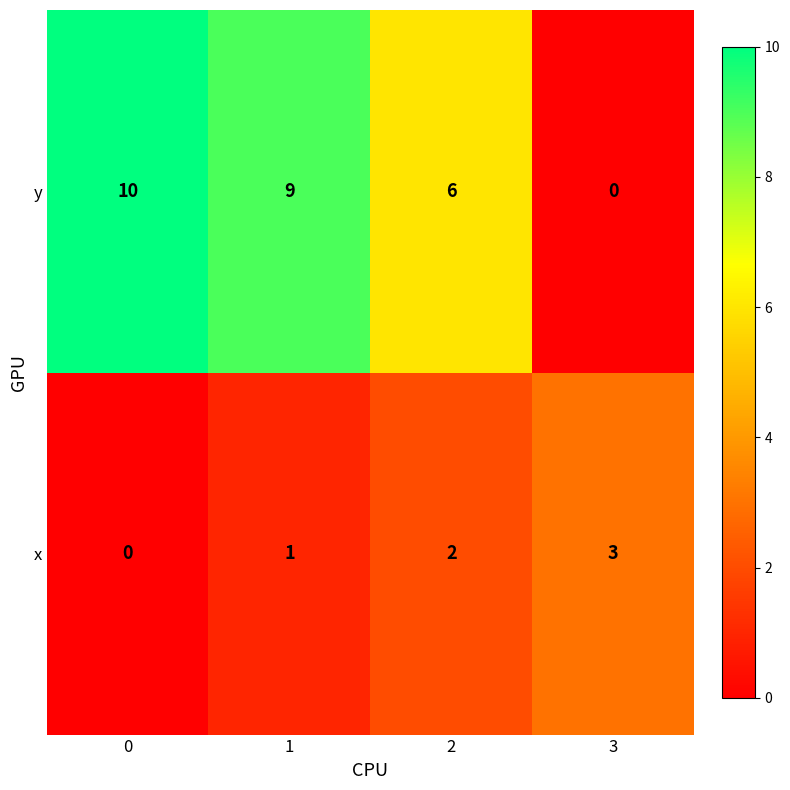

How many categories are shown in the chart?

4